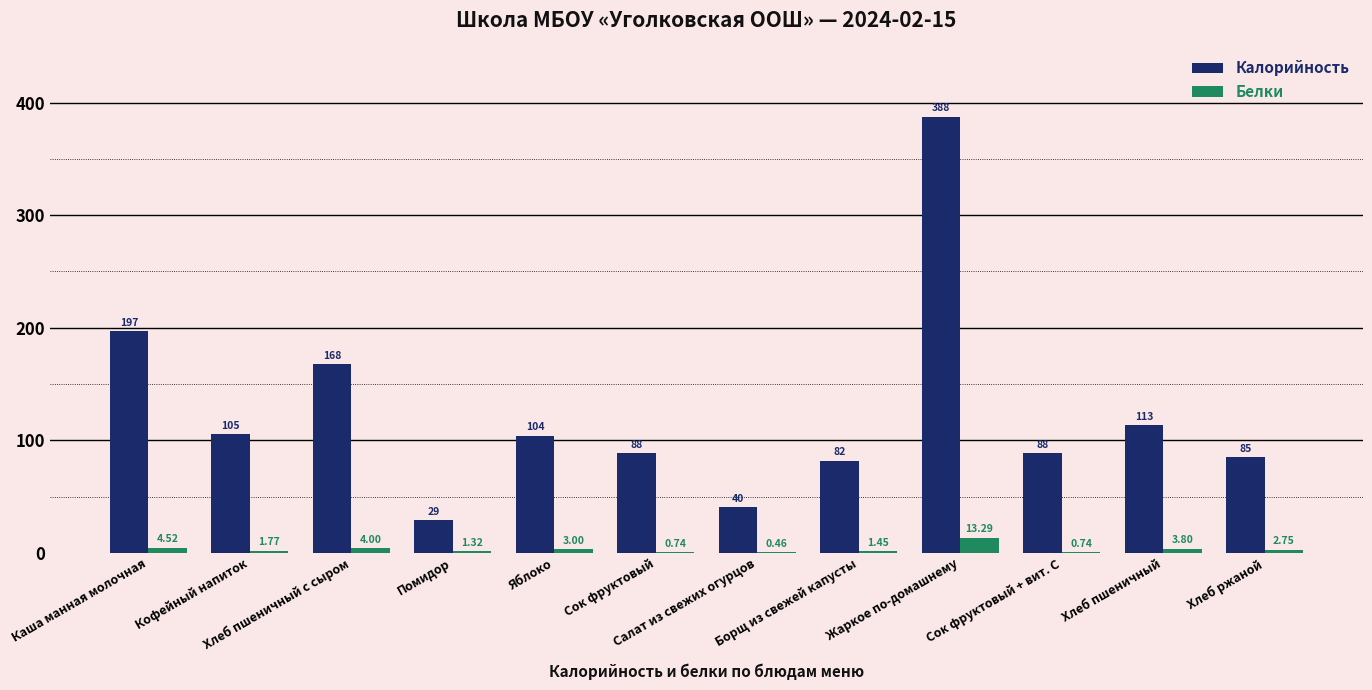

What are all the series names shown in the legend?

Калорийность, Белки